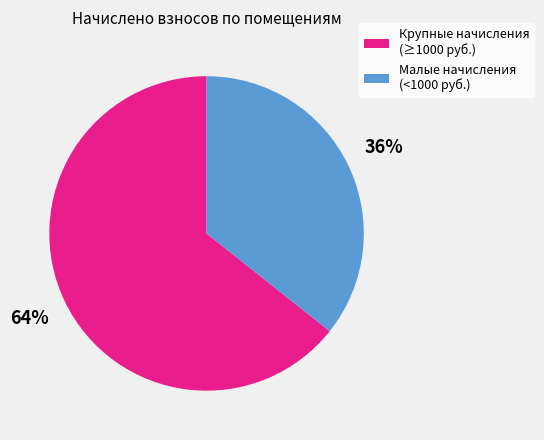

To the nearest percent, what is the average slice percentage?

50%